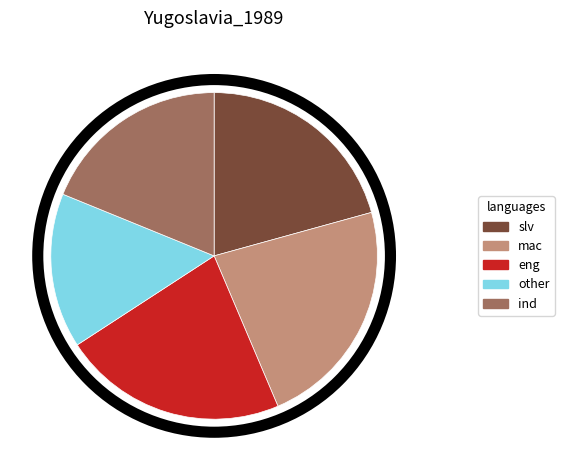

Does any single category account for the majority?

No